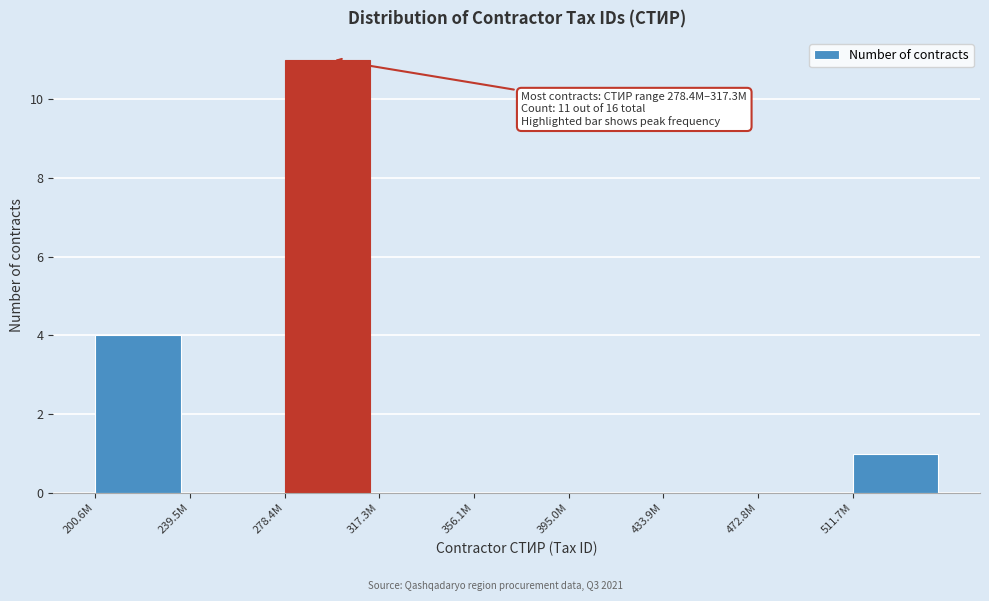

Reading left to right, transcribe all the data shown in this chart.

200.6M=4	239.5M=0	278.4M=11	317.3M=0	356.1M=0	395.0M=0	433.9M=0	472.8M=0	511.7M=1